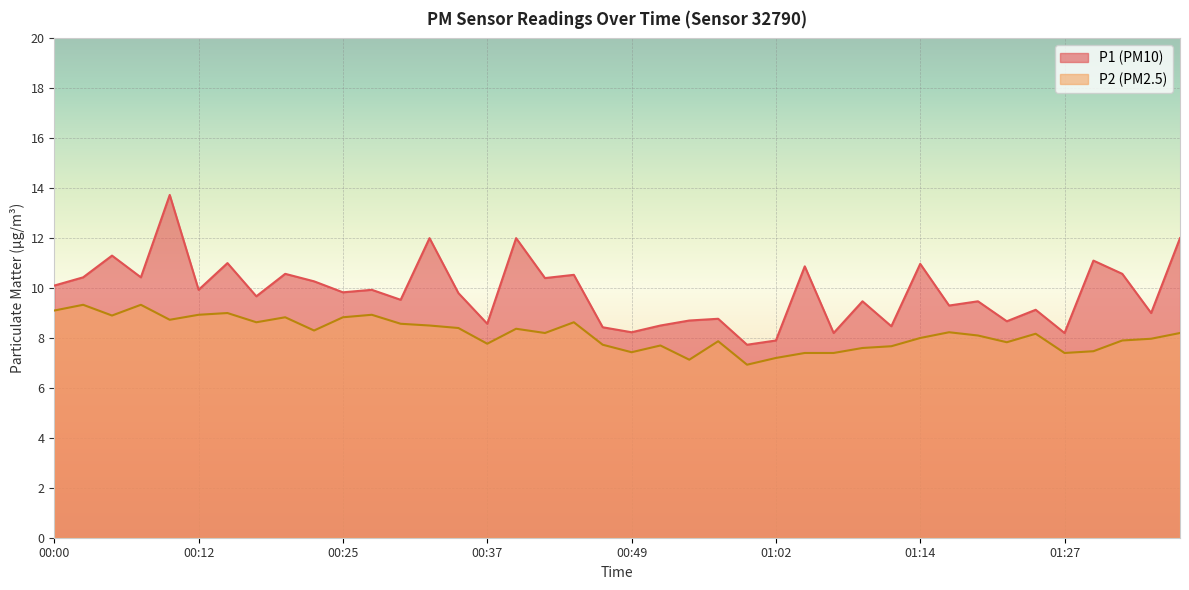

What is the difference between the second highest and second lowest values in the P1 series?

4.1